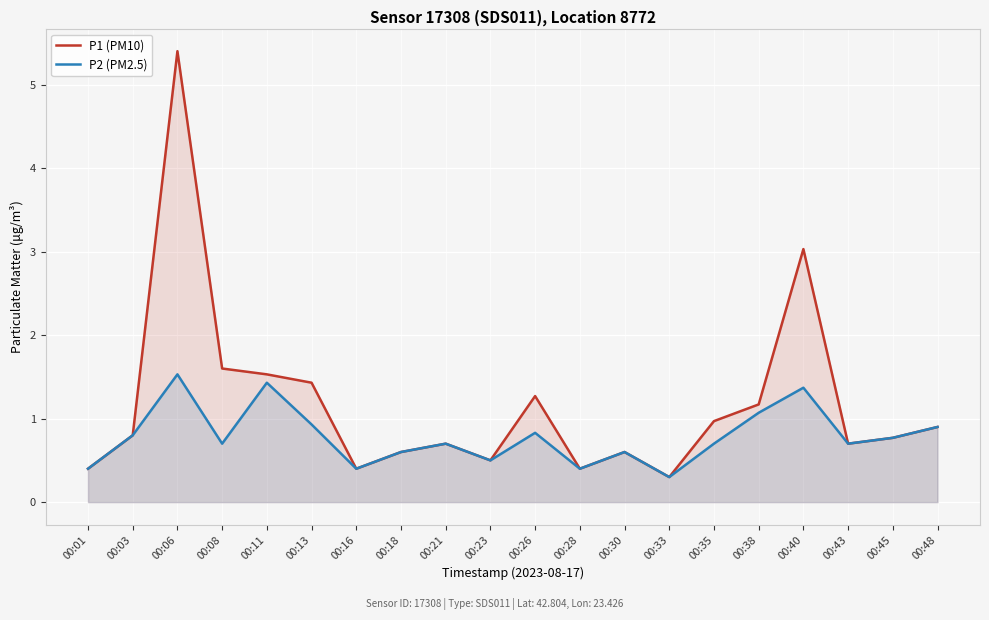

What is the difference between the highest and lowest values at 00:06?

3.9